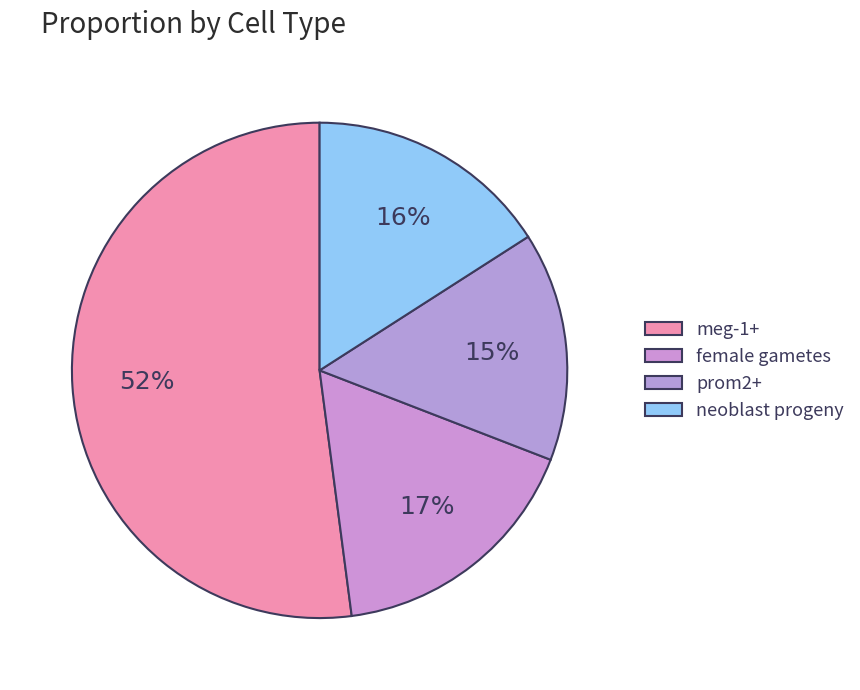

Rank the categories by value from highest to lowest.

meg-1+, female gametes, neoblast progeny, prom2+